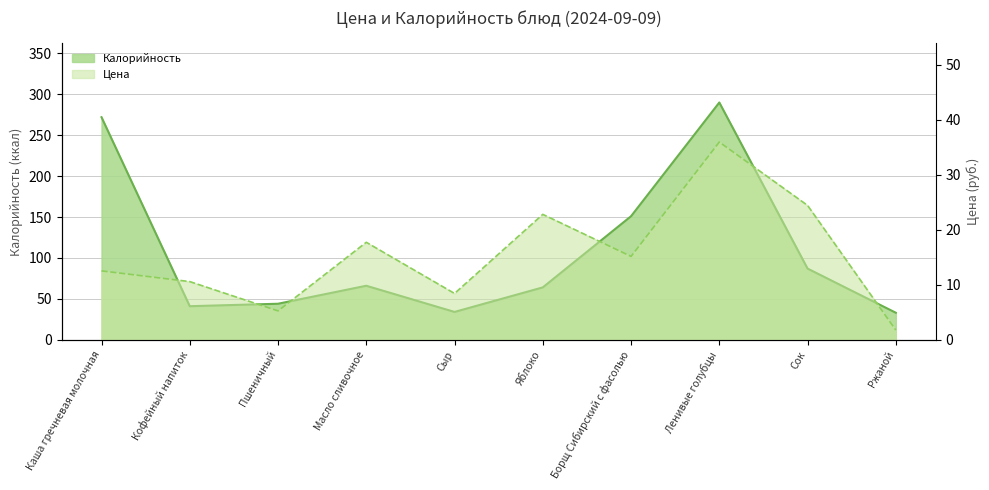

At how many categories does at least one series exceed 174?

2